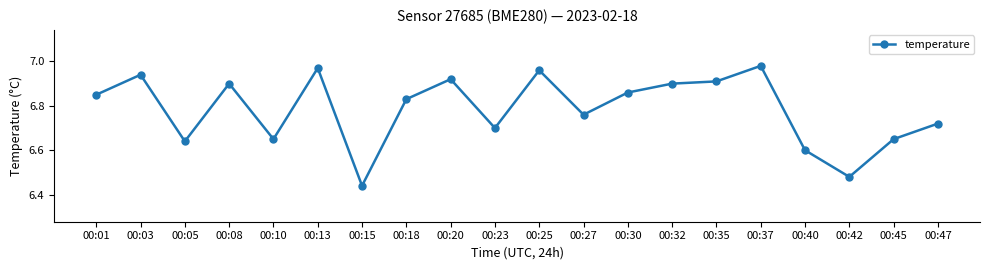

Does the chart have visible grid lines?

No